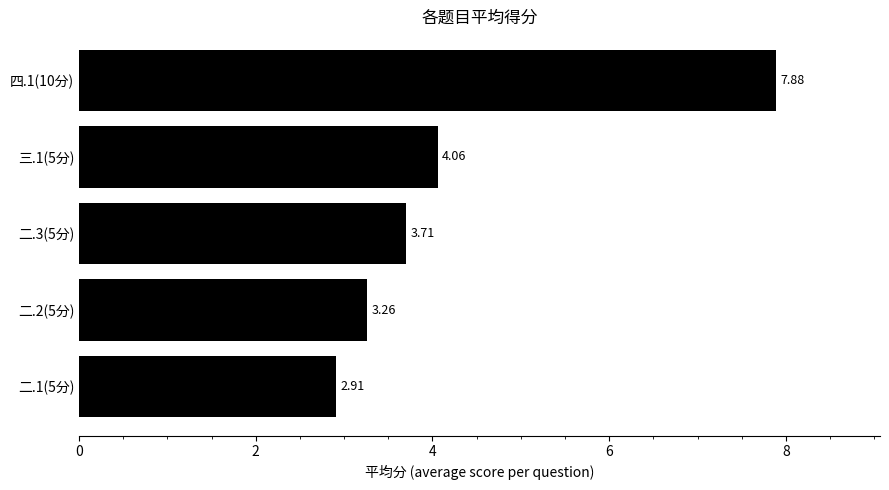

Where is the data nearest to the value 5?

三.1(5分)